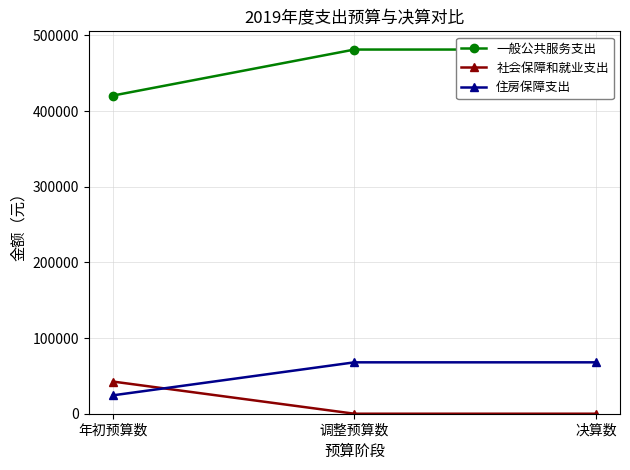

What is the total value across all series at 决算数?

549135.9